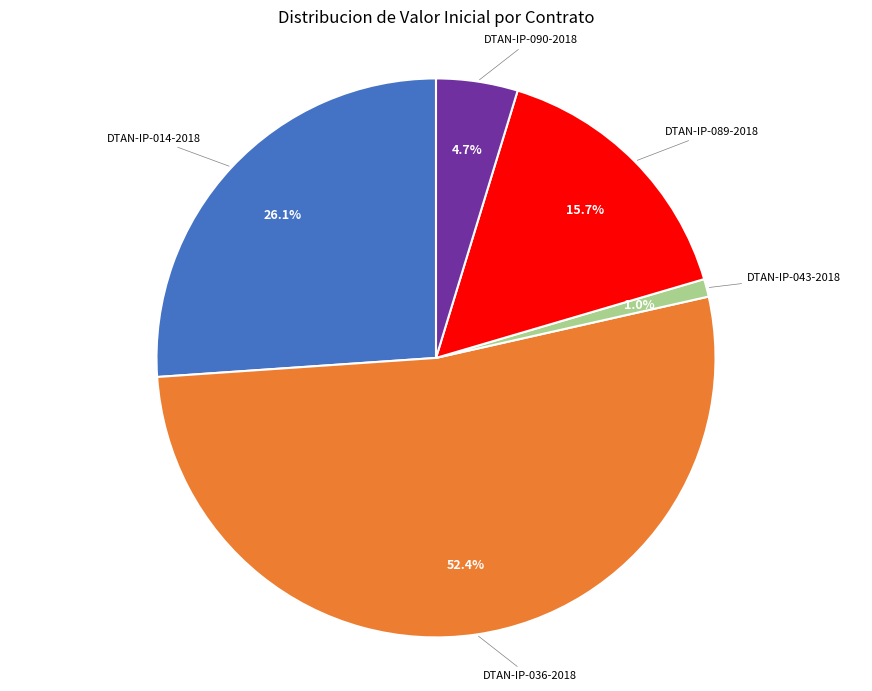

Is there any slice that represents more than half of the pie?

Yes